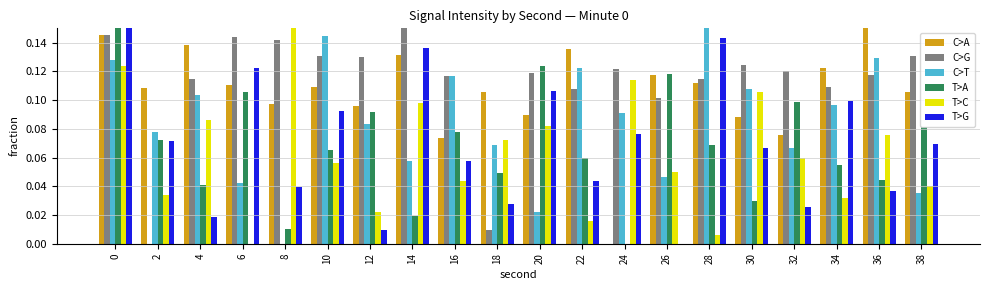

What is the sum of all C>A values?

2.1